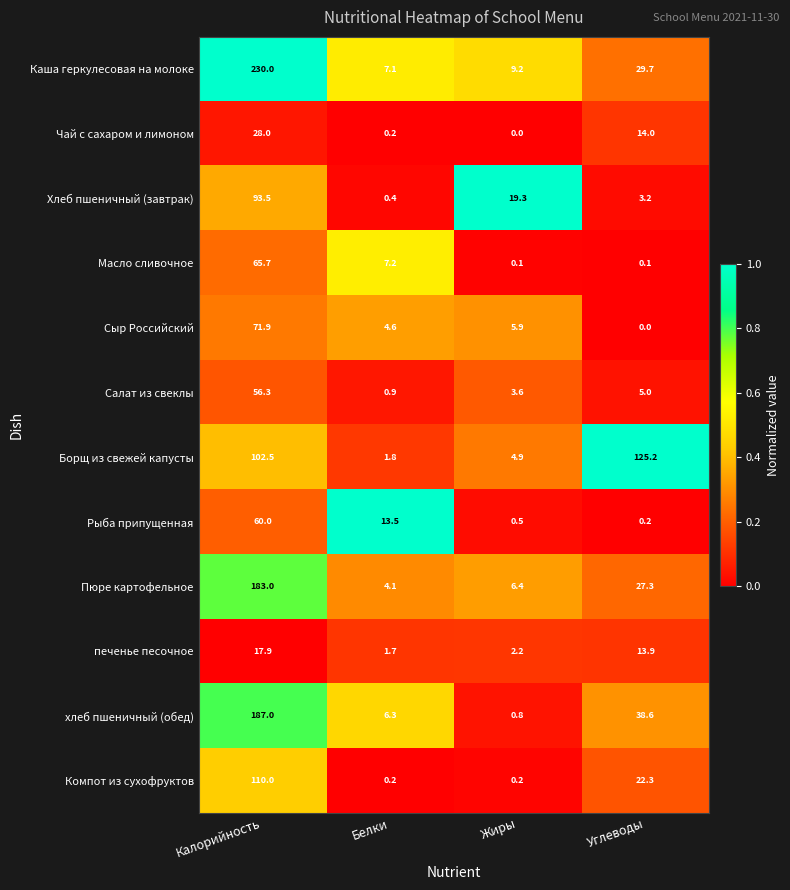

Which series has the widest spread of values?

Каша геркулесовая на молоке